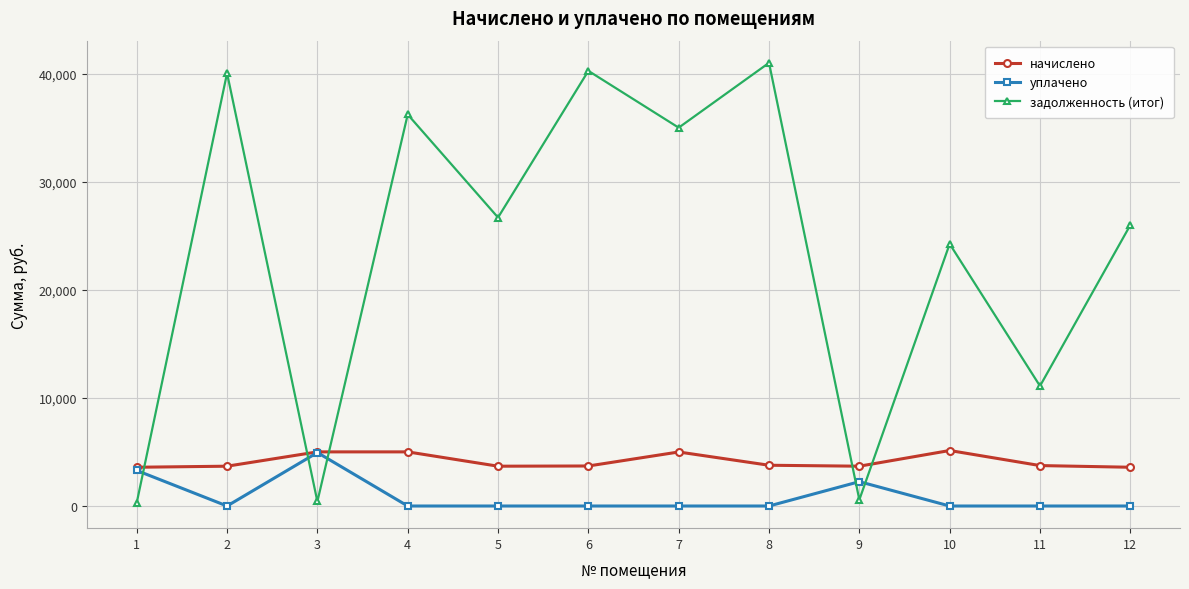

What is the maximum value shown in the chart?

41004.6